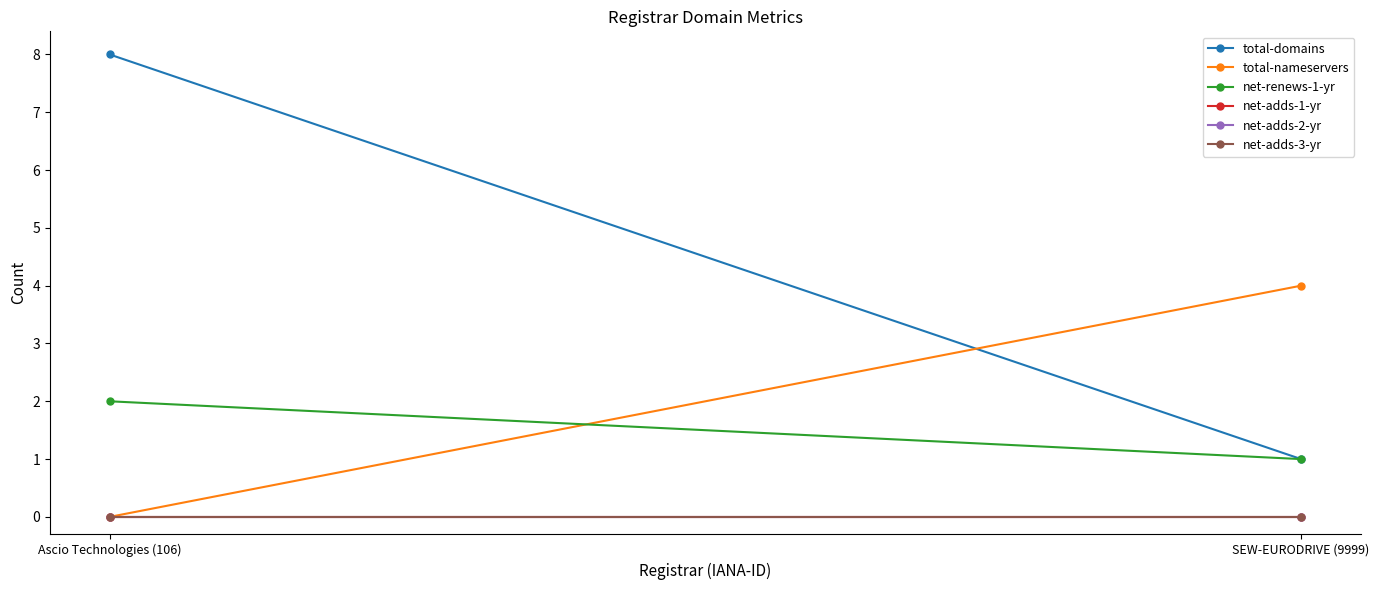

Which label corresponds to the smallest value in the chart?

Ascio Technologies (106)